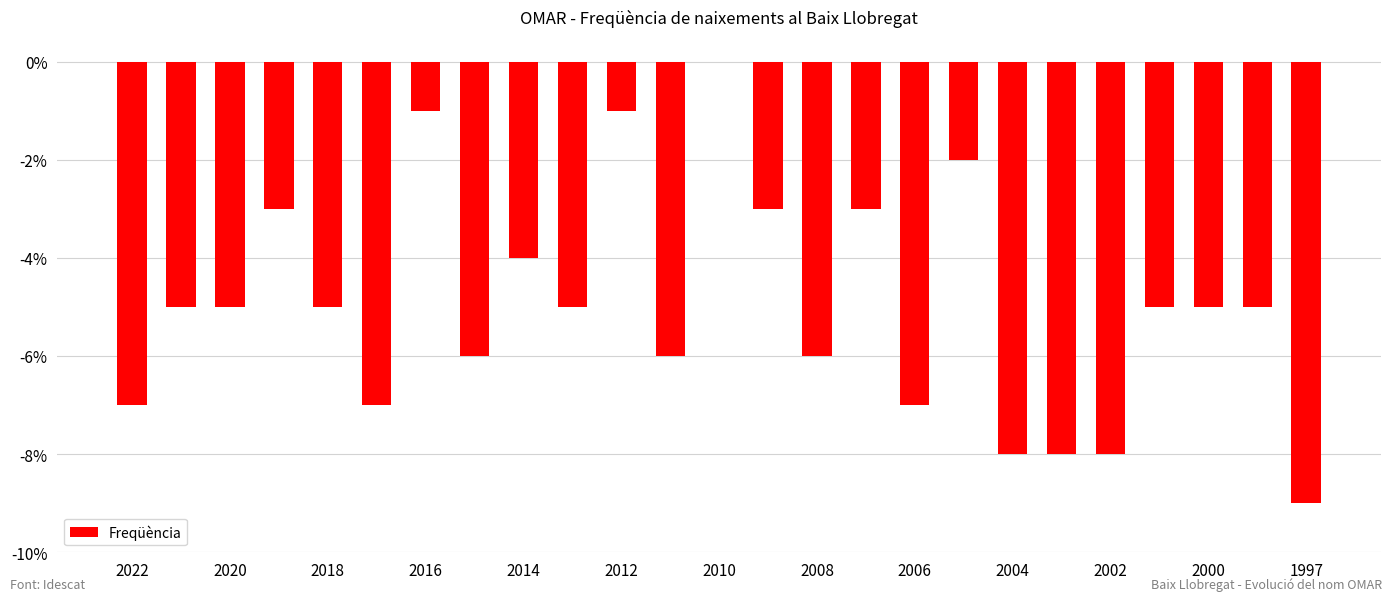

What is the sum of all values?

-124